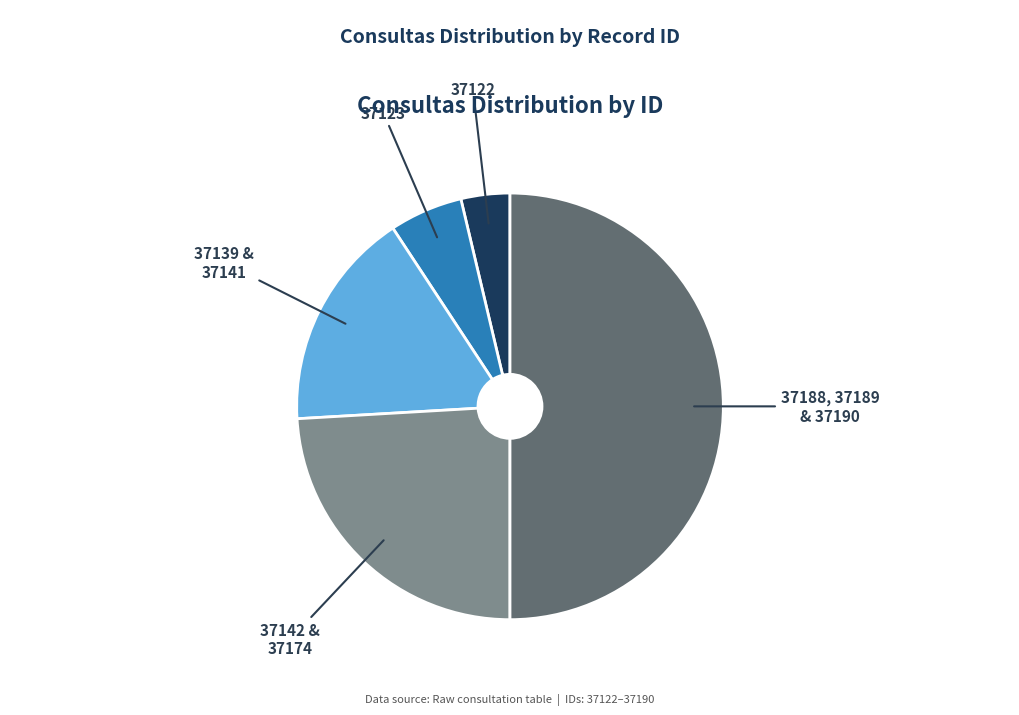

Is 37122 the majority of the pie?

No